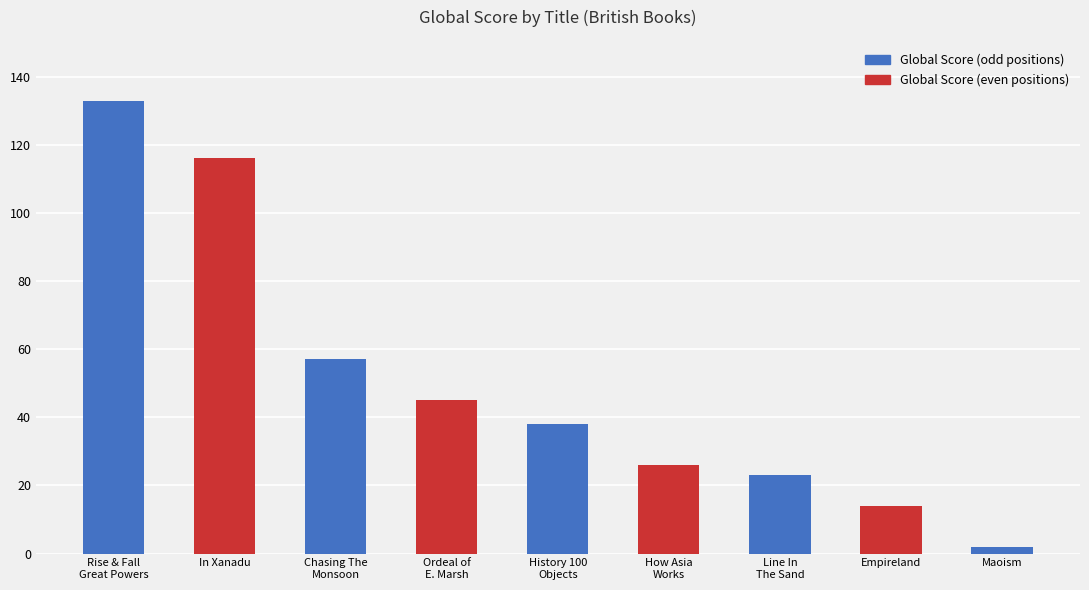

At which label does the data first exceed 38?

Rise & Fall
Great Powers